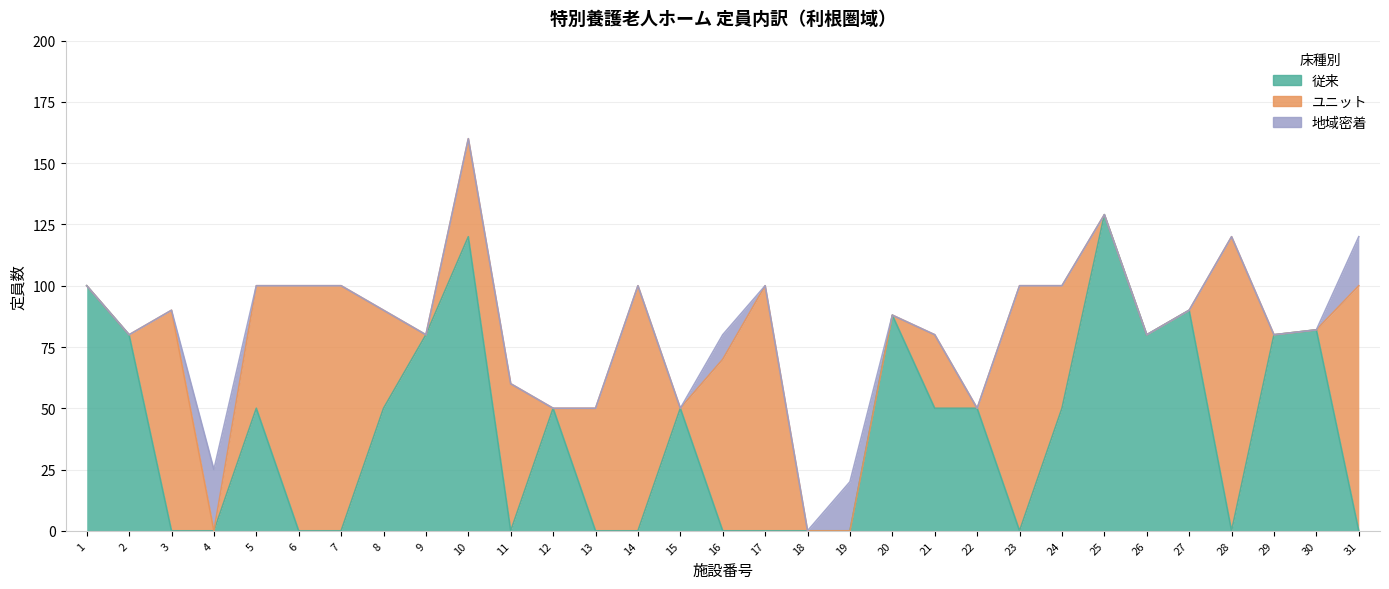

Is the value of 地域密着 at 30 greater than the value of ユニット at 24?

No